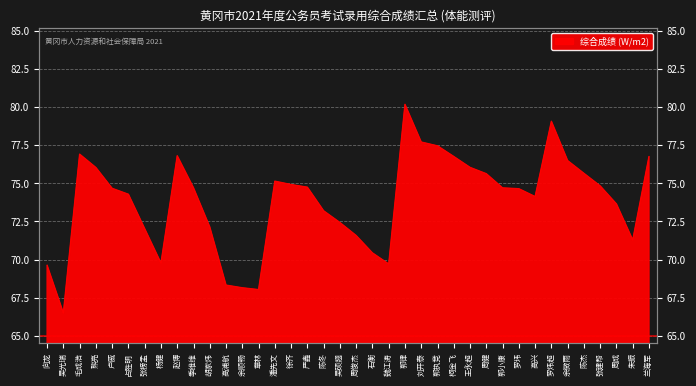

What is the ratio of the value at 占胜明 to the value at 柯金飞?

1.0